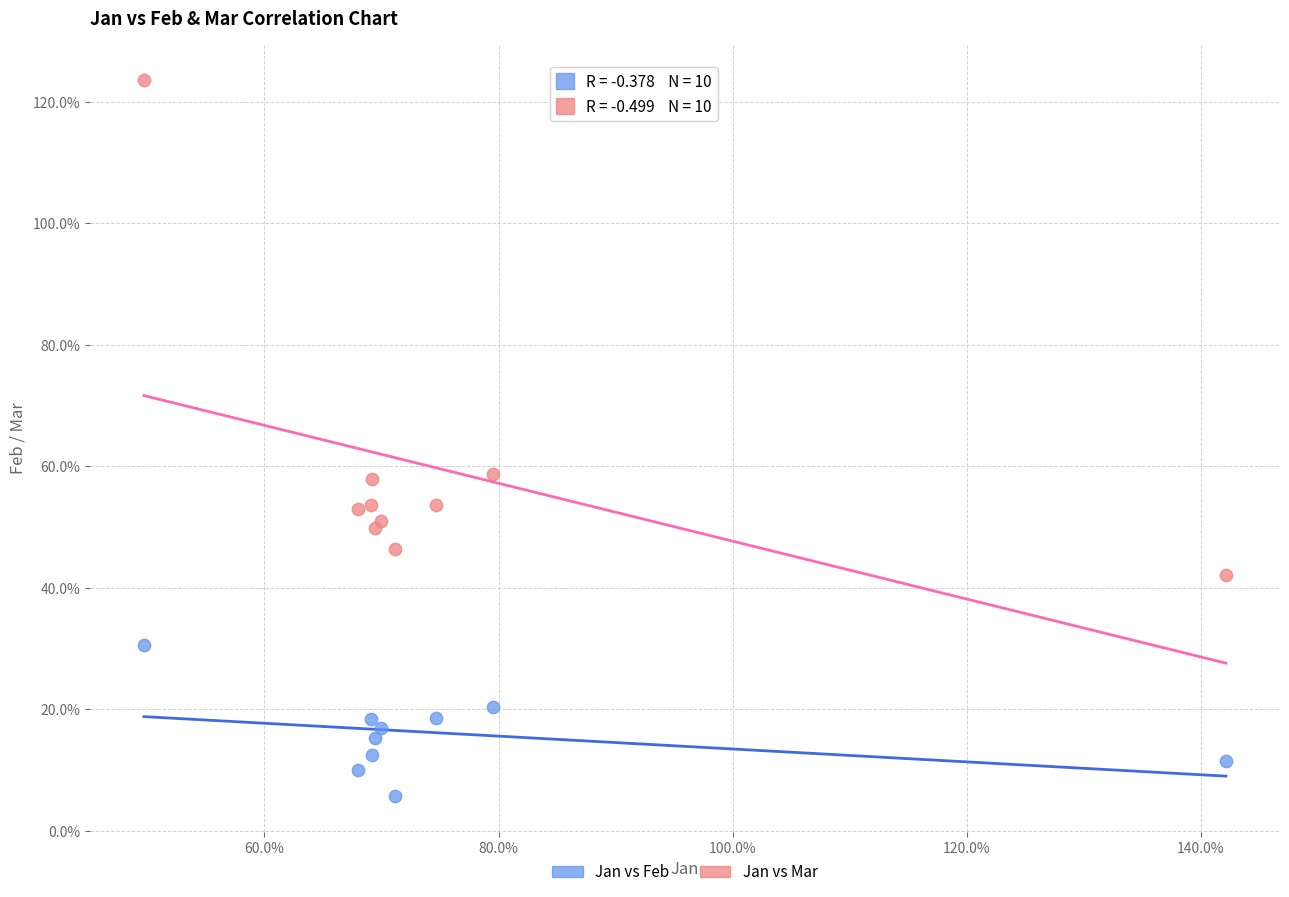

Which series has the largest Y range (max minus min)?

Jan vs Mar